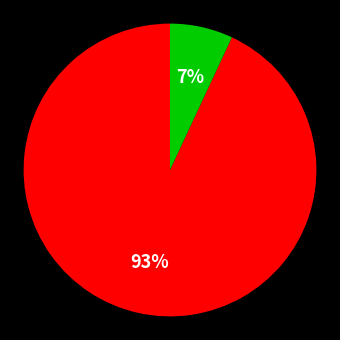

To the nearest percent, what is the difference between the largest and smallest slice percentages?

86%